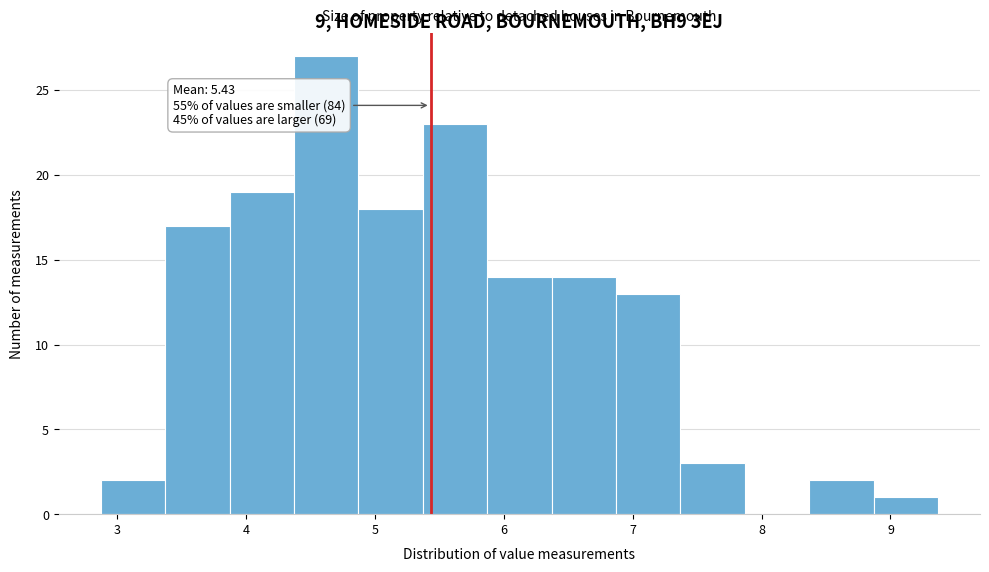

Over which range of the x-axis is the bar tallest?

4.37 to 4.87